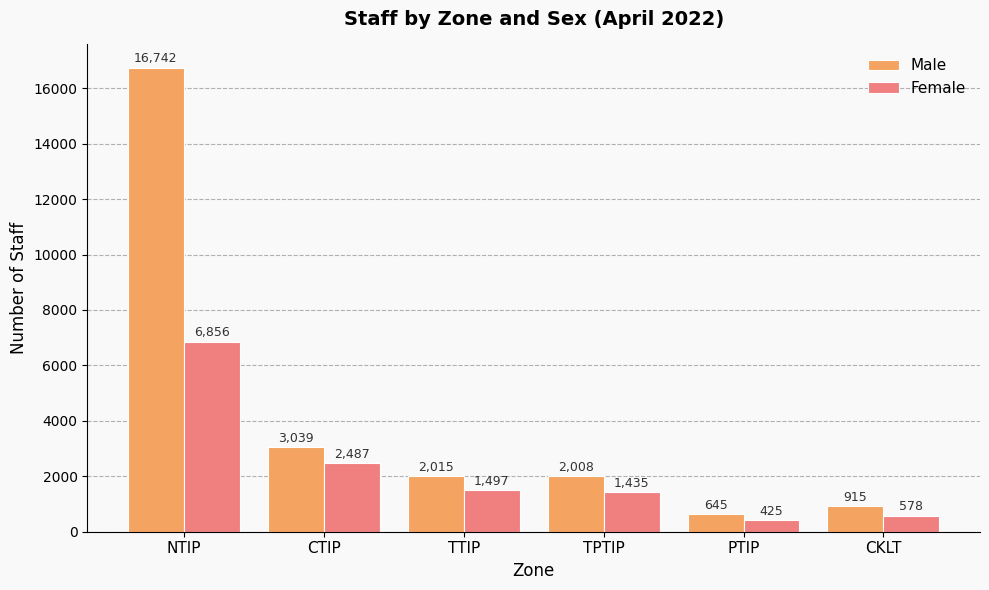

What is the spread (max minus min) of values at CKLT?

337